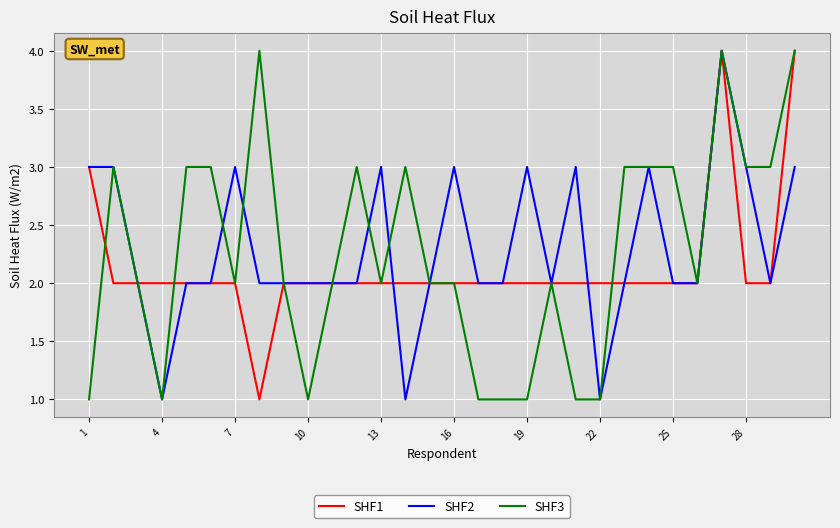

How many lines are shown in the chart?

3